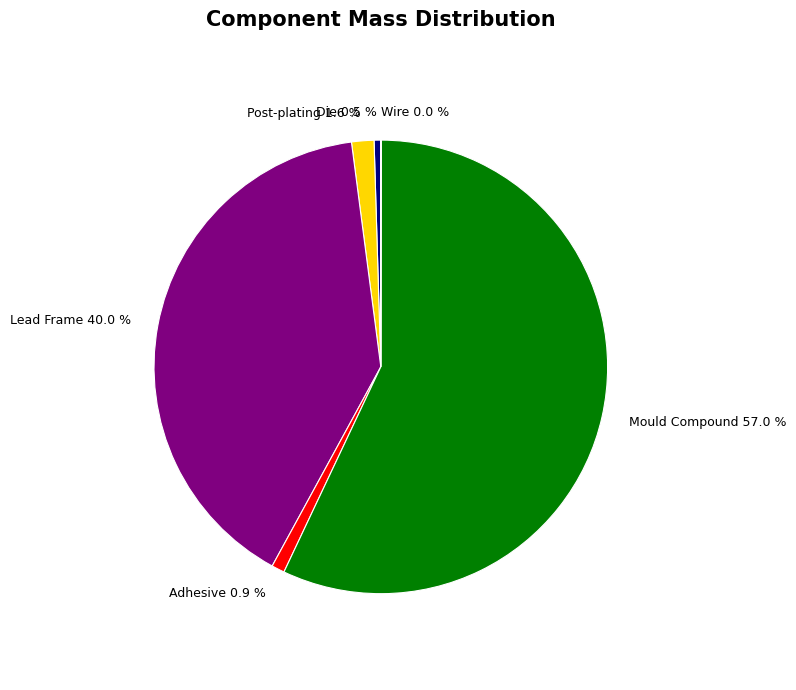

Which slice represents more than half of the pie?

Mould Compound